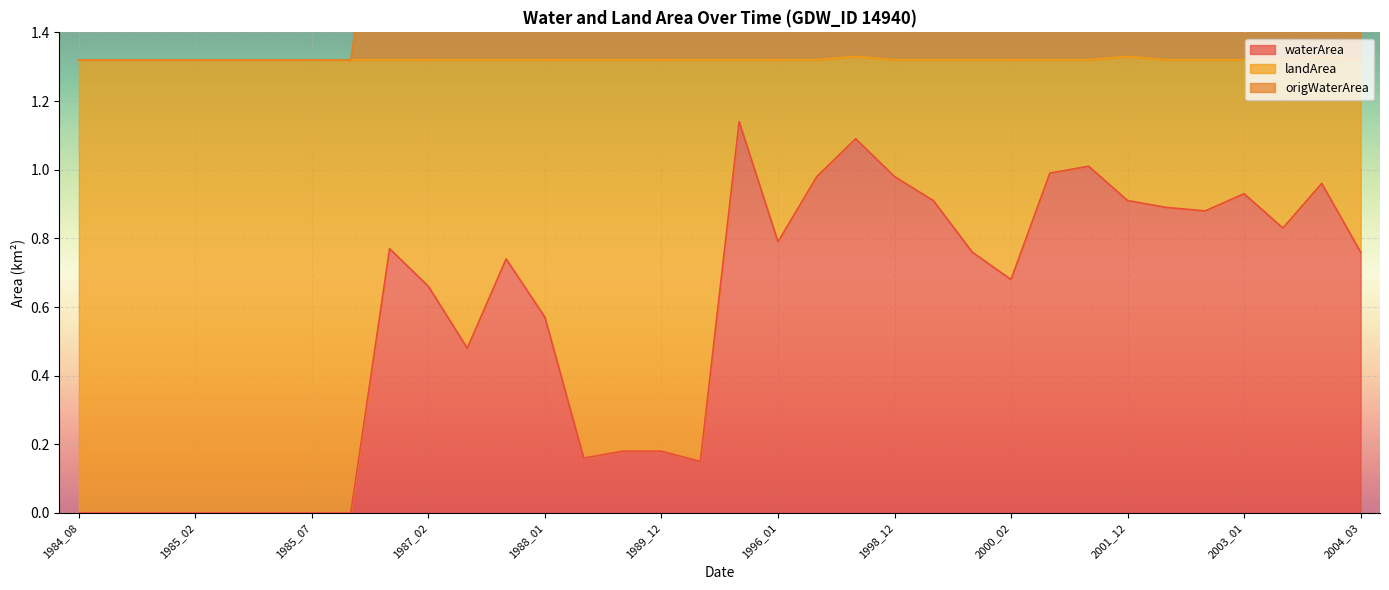

At which category does waterArea reach its first local valley?

1987_03